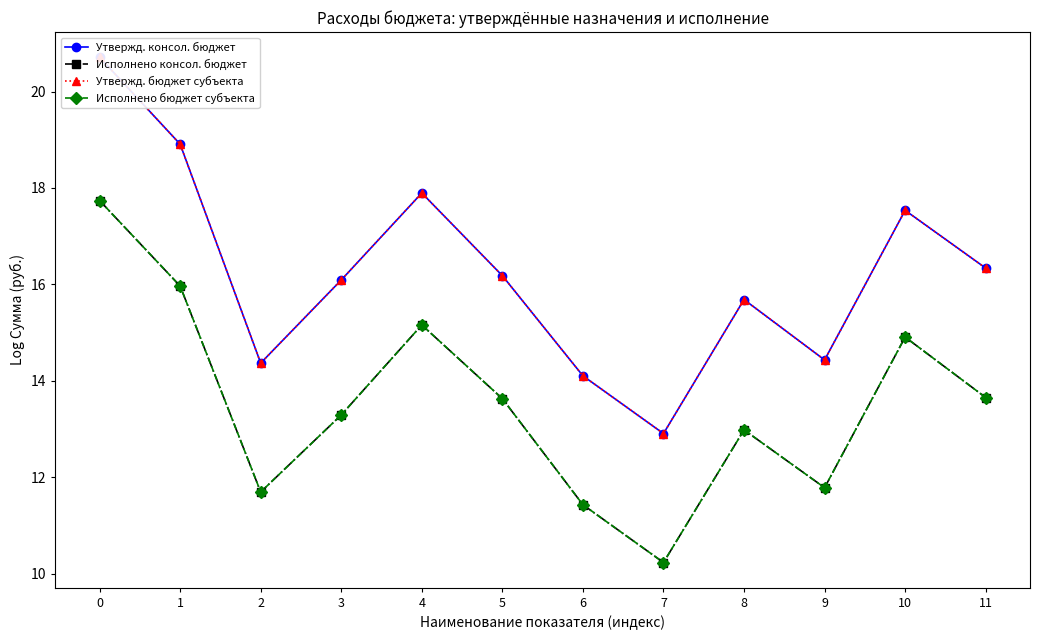

Does the chart have visible grid lines?

No